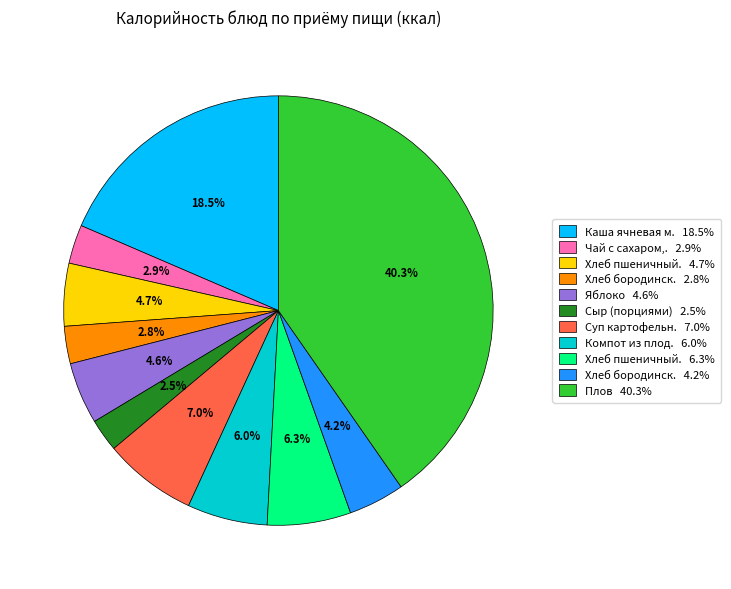

Does any single category account for the majority?

No